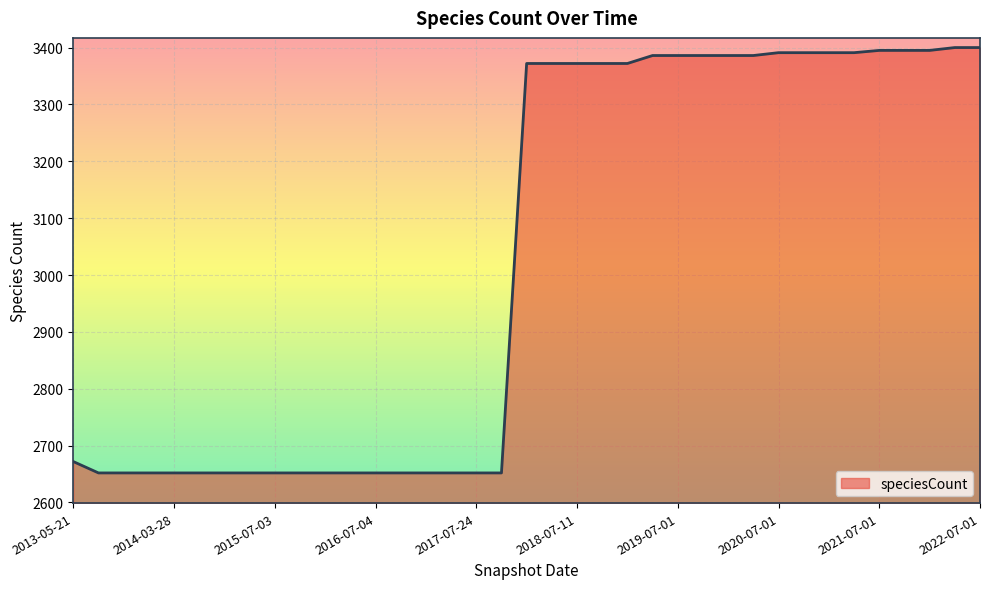

What is the minimum value shown in the chart?

2652